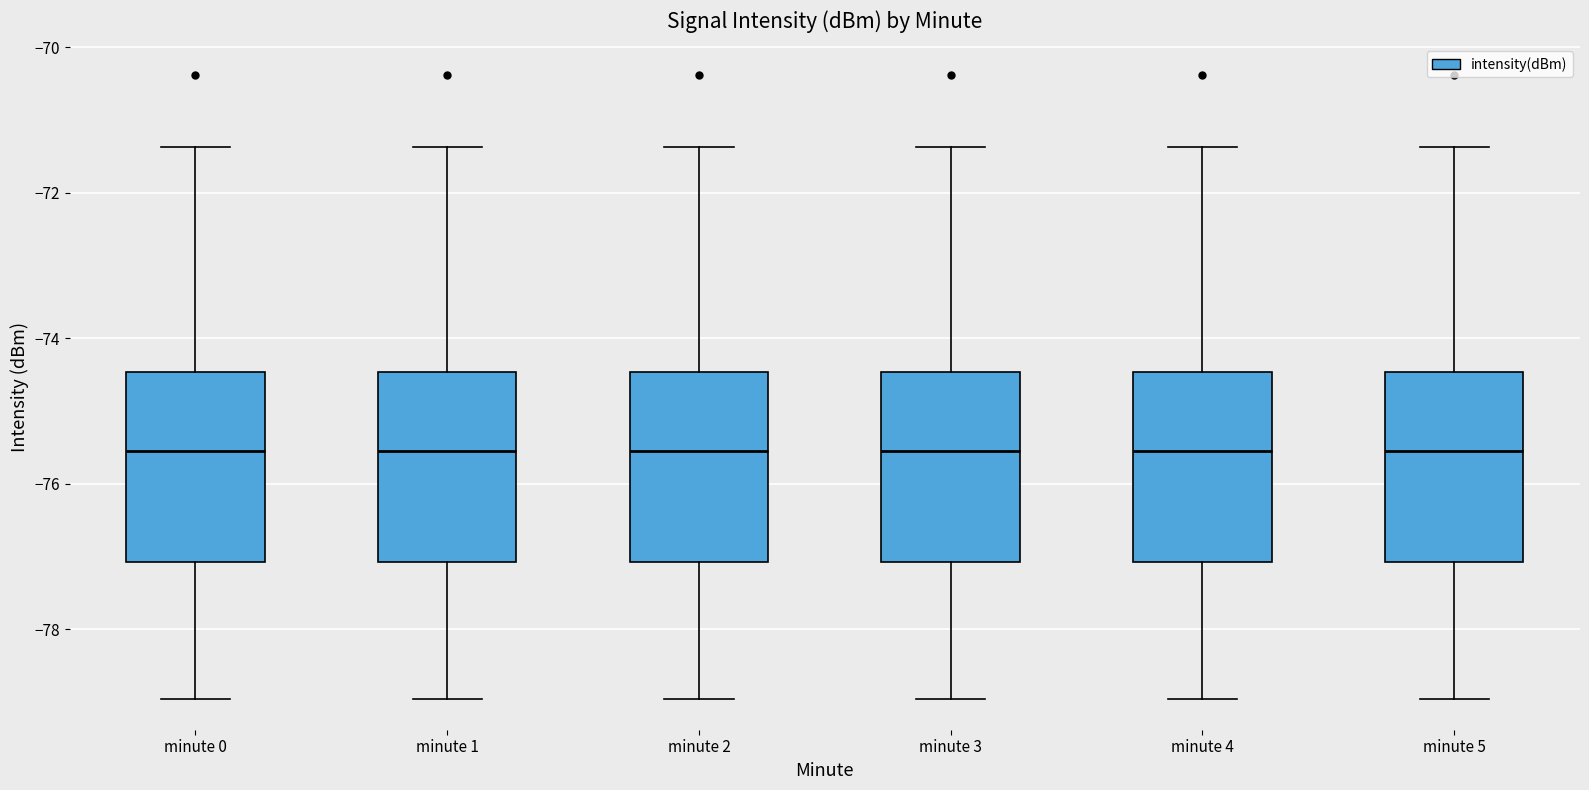

Reading left to right, transcribe this box plot: for each box, give where its median line is, the range the box spans, and where its two whiskers end, as read against the y-axis. The values are not printed on the chart, so give them approximately, as read against the axis.

minute 0: median -75.6, box -77.0 to -74.4, whiskers -79.0 to -71.4
minute 1: median -75.6, box -77.0 to -74.4, whiskers -79.0 to -71.4
minute 2: median -75.6, box -77.0 to -74.4, whiskers -79.0 to -71.4
minute 3: median -75.6, box -77.0 to -74.4, whiskers -79.0 to -71.4
minute 4: median -75.6, box -77.0 to -74.4, whiskers -79.0 to -71.4
minute 5: median -75.6, box -77.0 to -74.4, whiskers -79.0 to -71.4